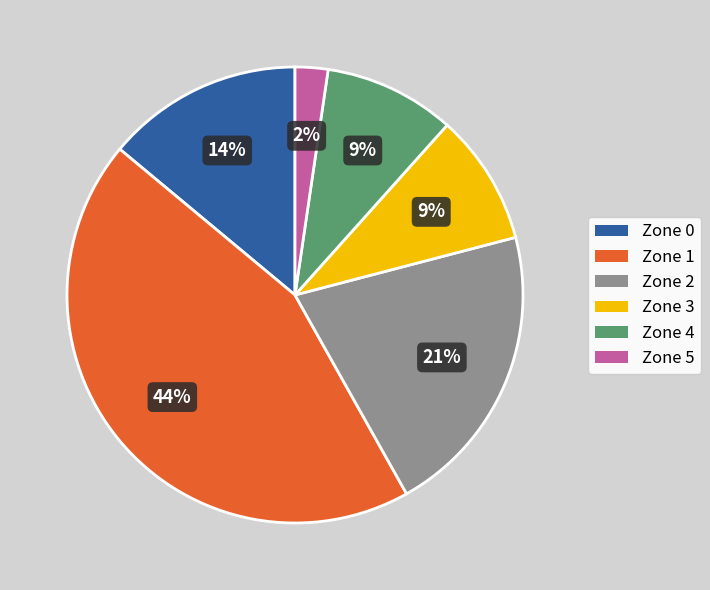

Is there any slice that represents more than half of the pie?

No